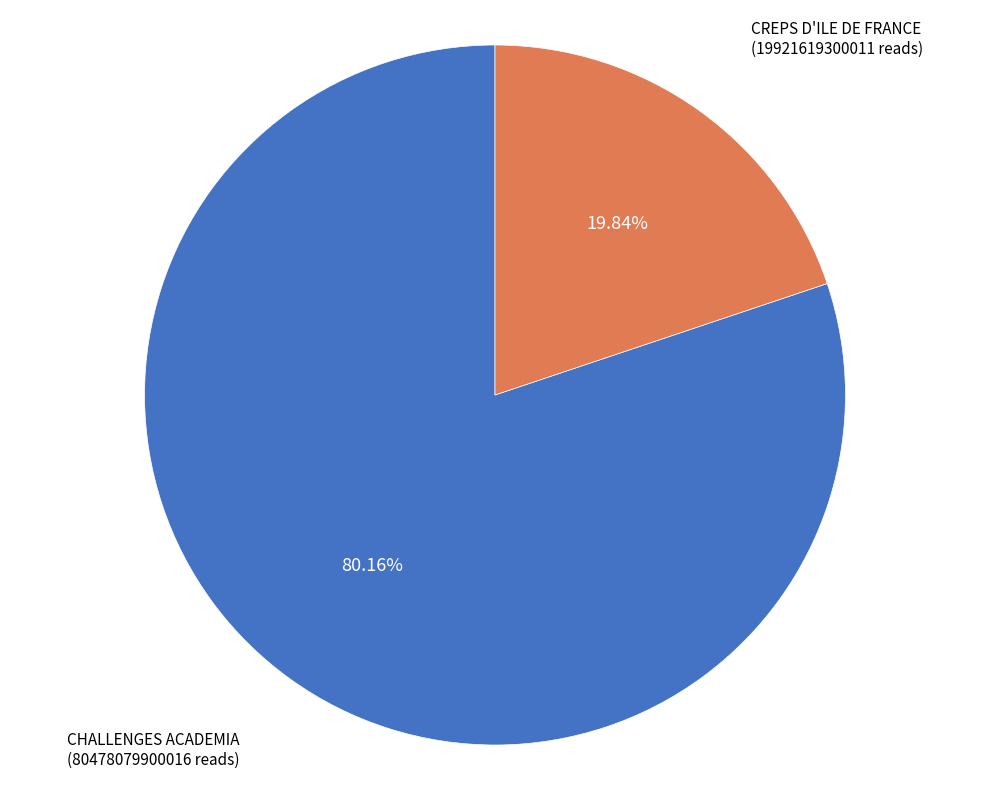

To the nearest percent, what is the difference between the largest and smallest slice percentages?

60%